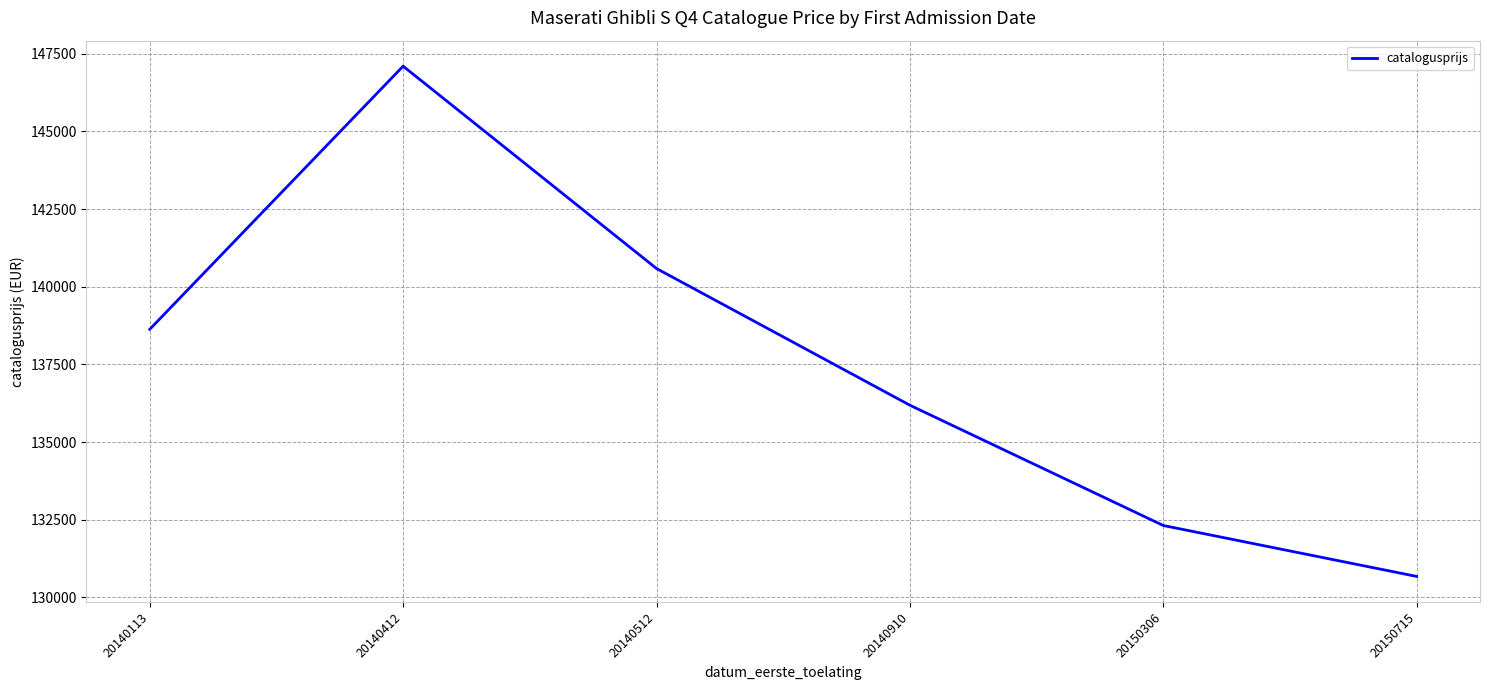

What is the difference between the maximum and minimum values?

16422